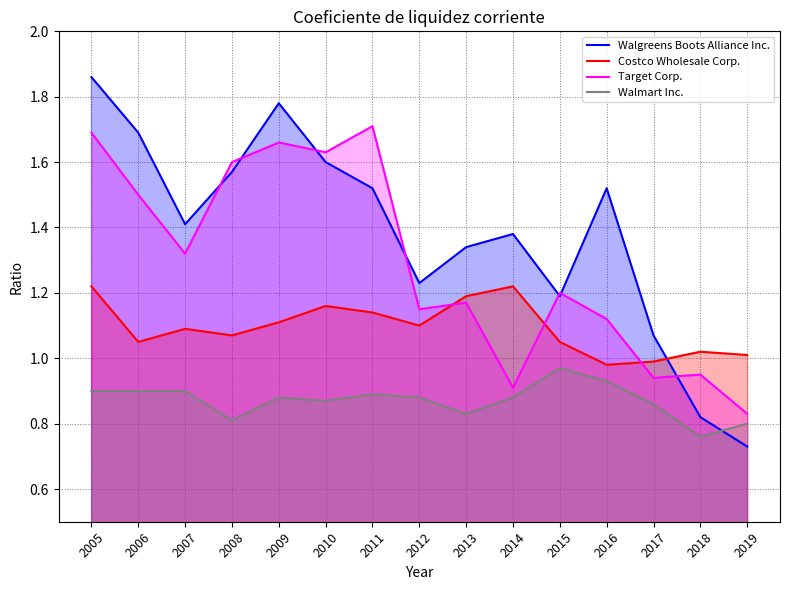

How many interior local peaks does the Walmart Inc. series have?

3